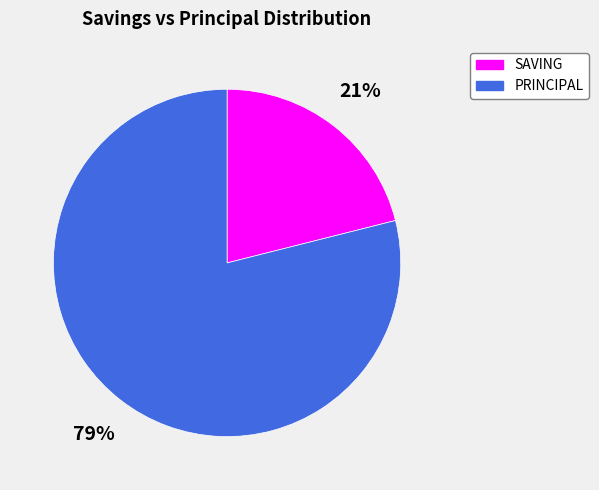

To the nearest percent, what is the difference between the largest and smallest slice percentages?

58%